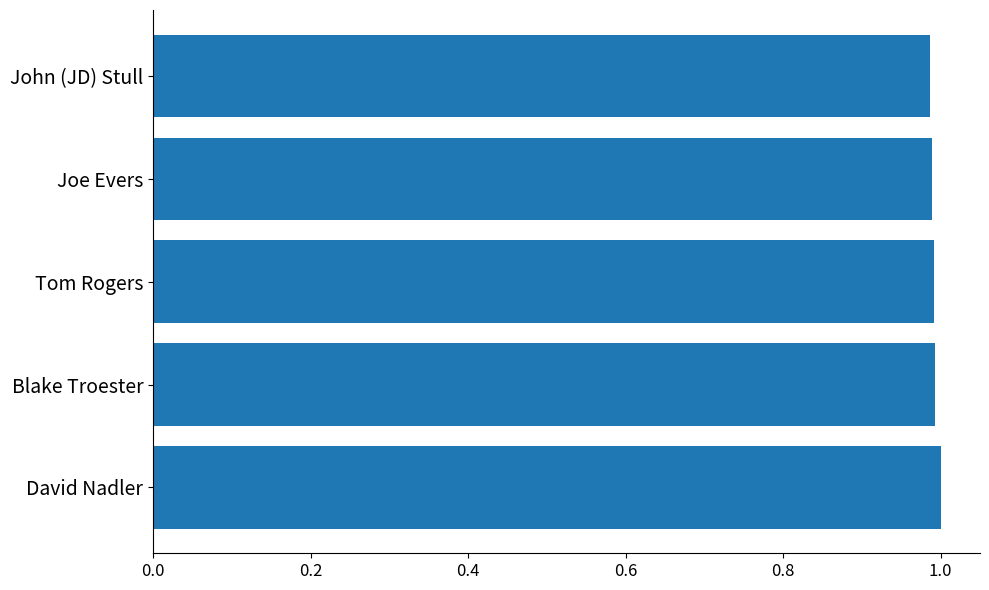

The value at Joe Evers is 1.0. True or false?

True